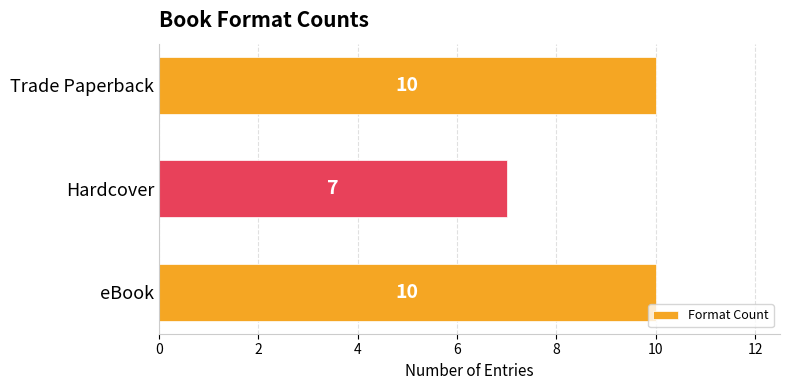

How many values are between 7 and 10?

3